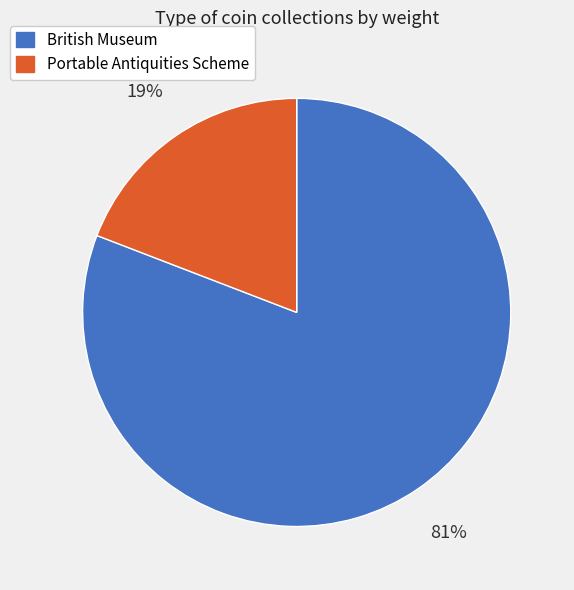

To the nearest percent, what is the difference between the British Museum and Portable Antiquities Scheme slice percentages?

62%